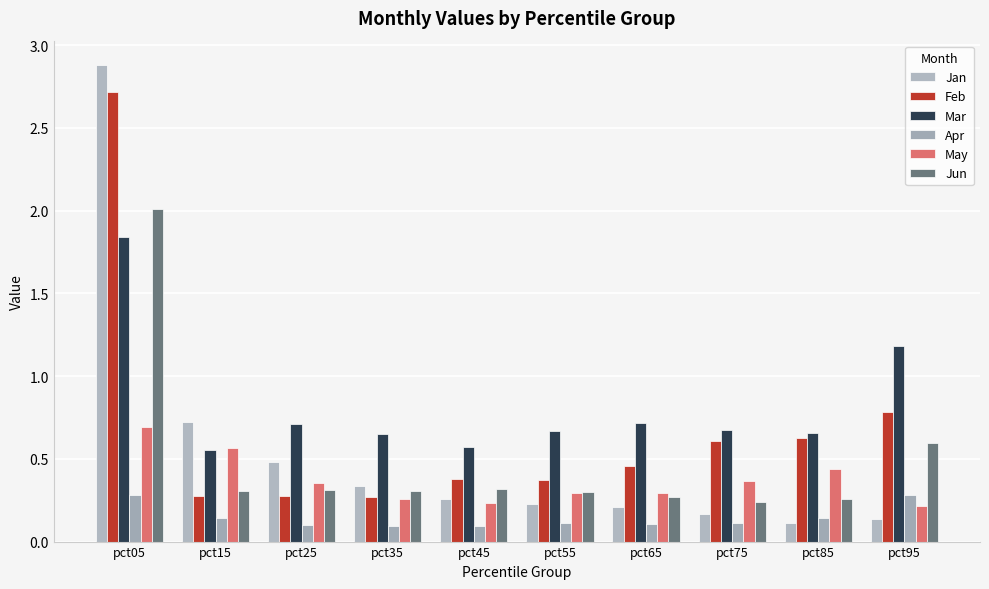

How many Jun values are between 0 and 1?

9